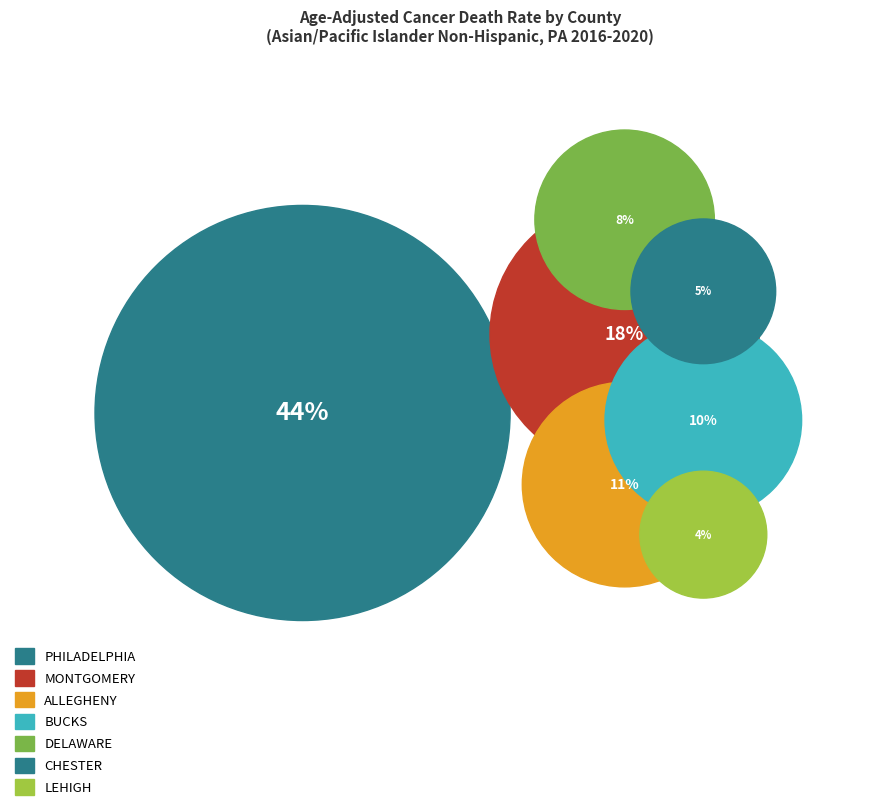

The Delaware County slice represents 20% of the pie. True or false?

False